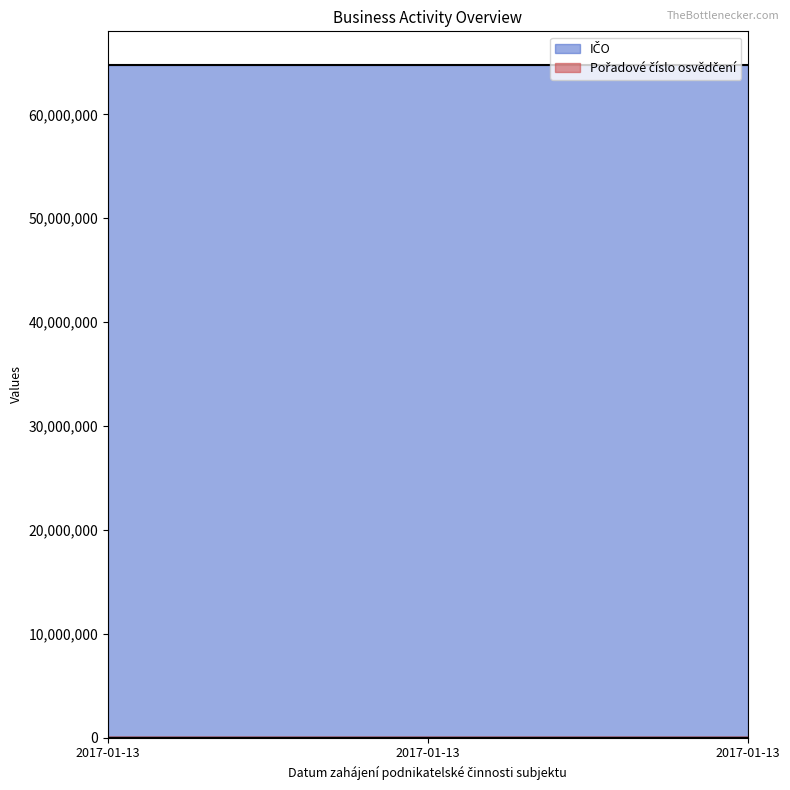

What is the value of the Pořadové číslo osvědčení point at the 3rd from the left?

4245